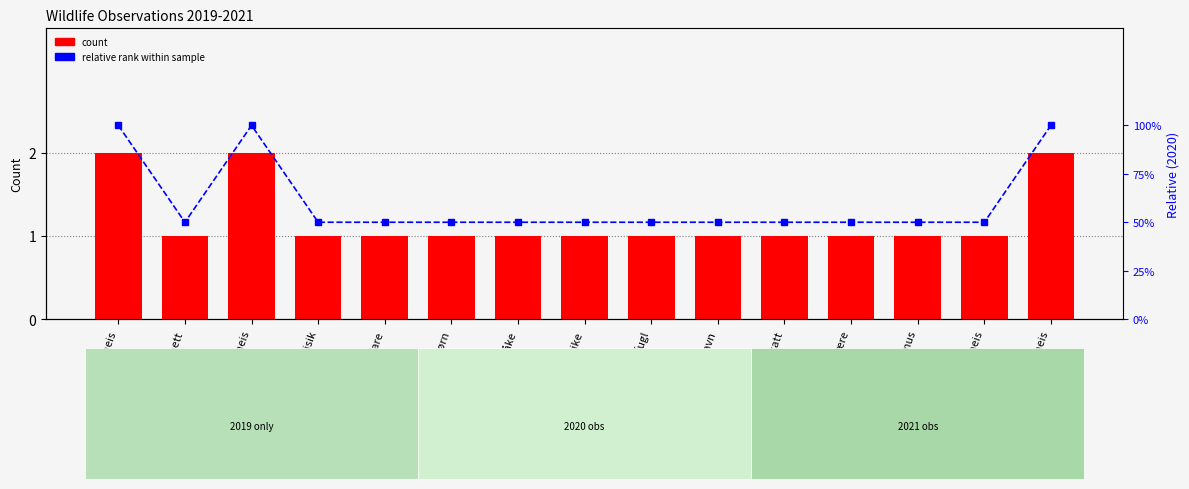

Which category has the highest value across all series?

Blåmeis